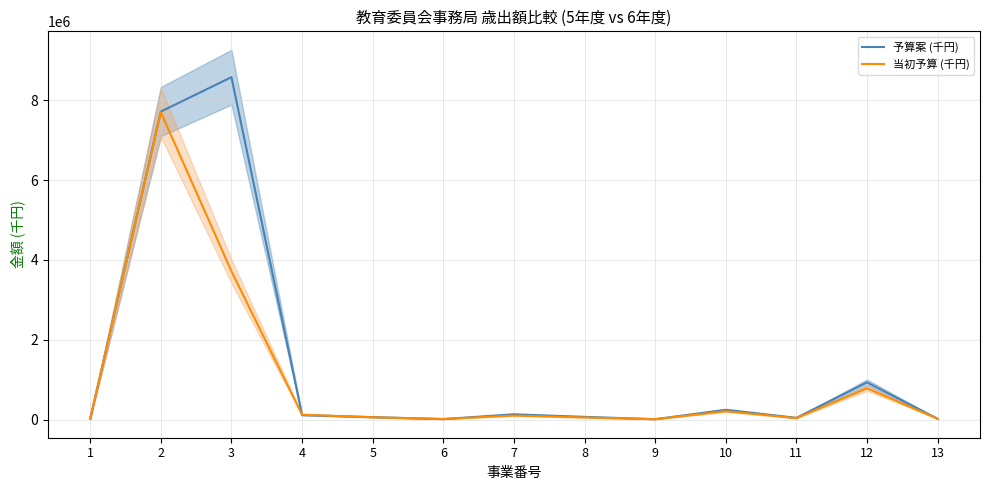

True or false: 予算案 (千円) has more than 0 points higher than both neighbors.

True